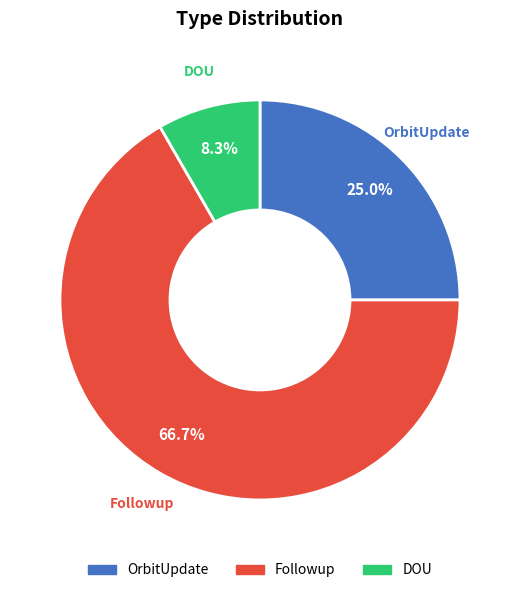

Which has a higher value, Followup or DOU?

Followup